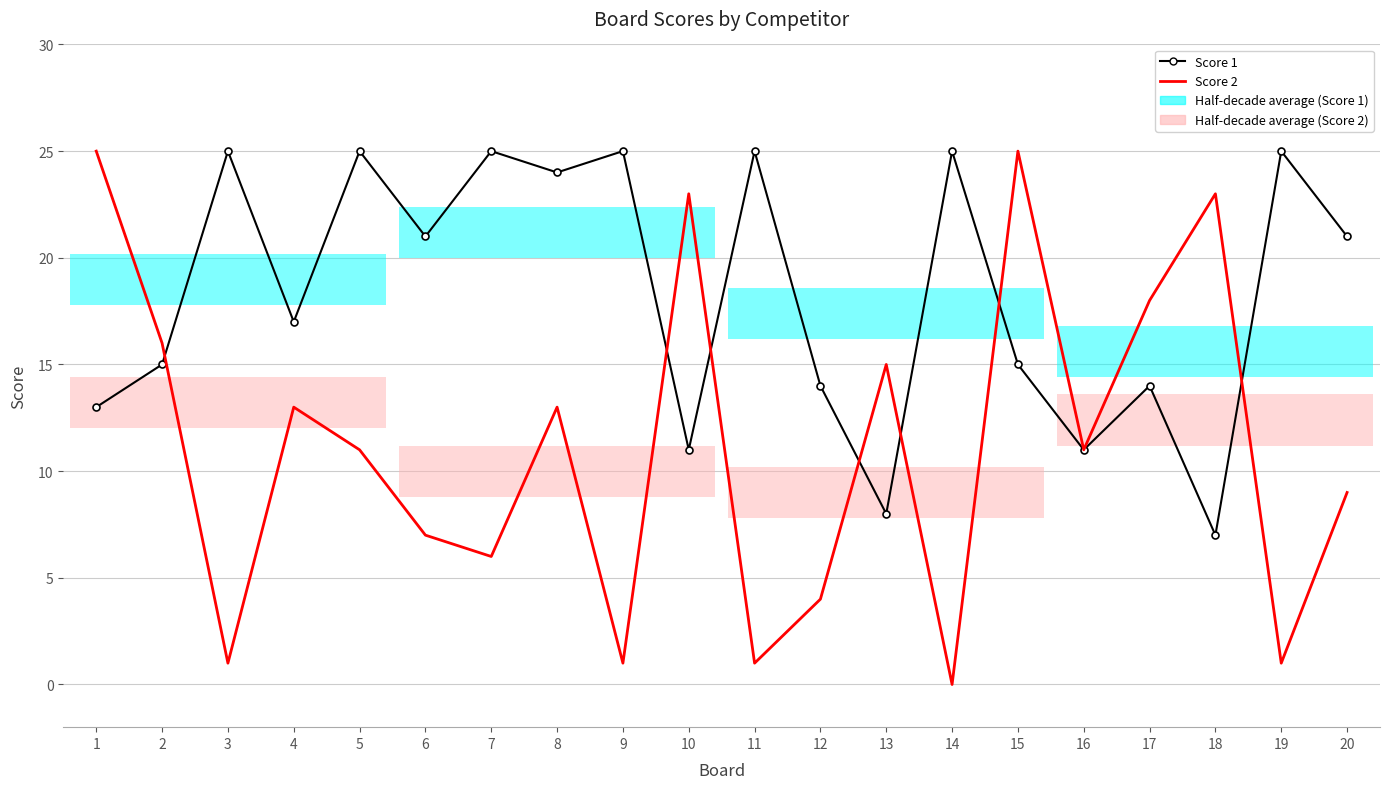

What are all the series names shown in the legend?

Score 1, Score 2